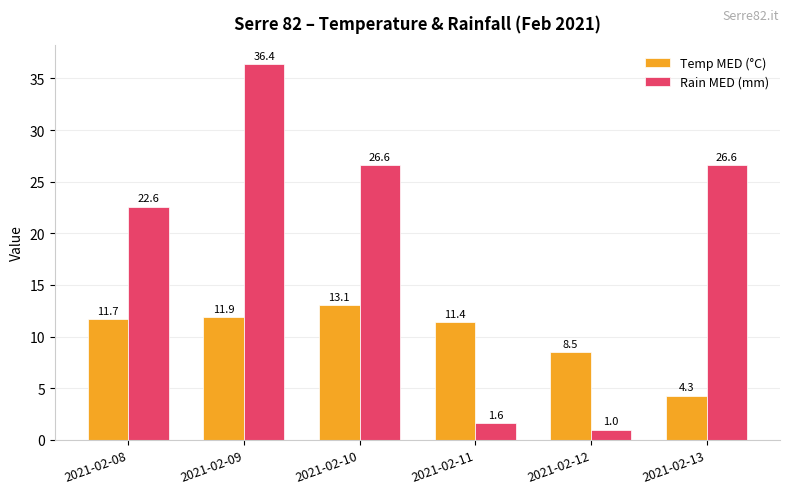

At which label does Temp MED (°C) first exceed 11?

2021-02-08